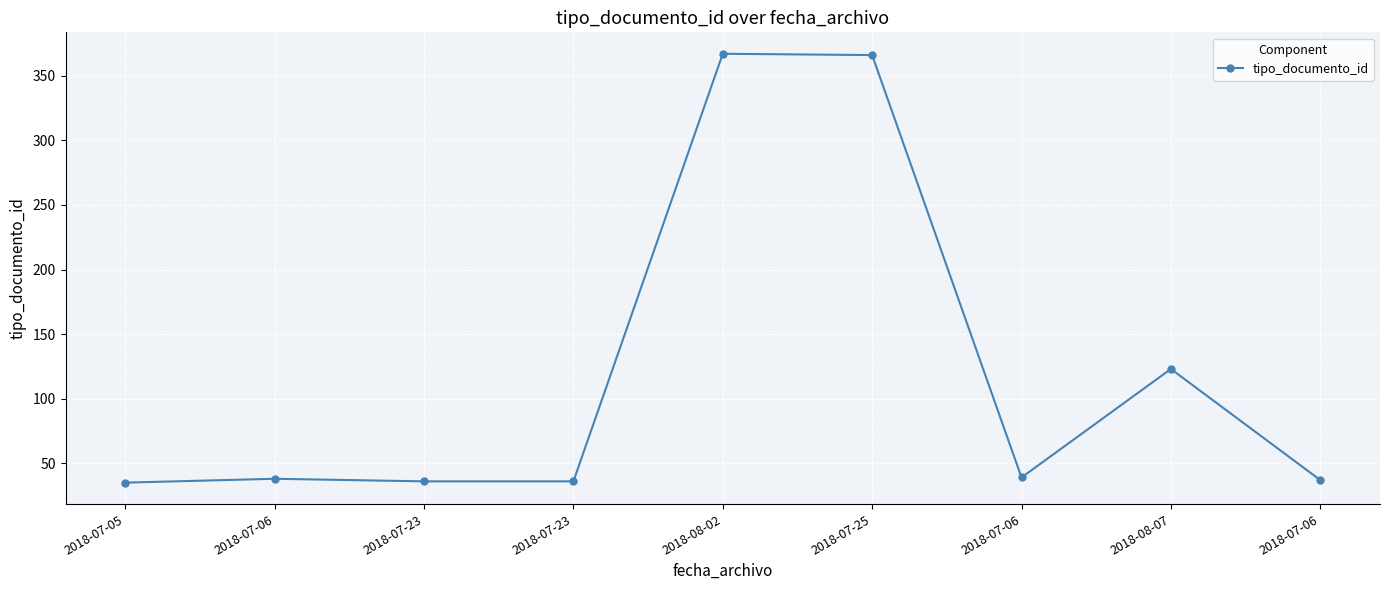

Count the number of categories in the chart.

9